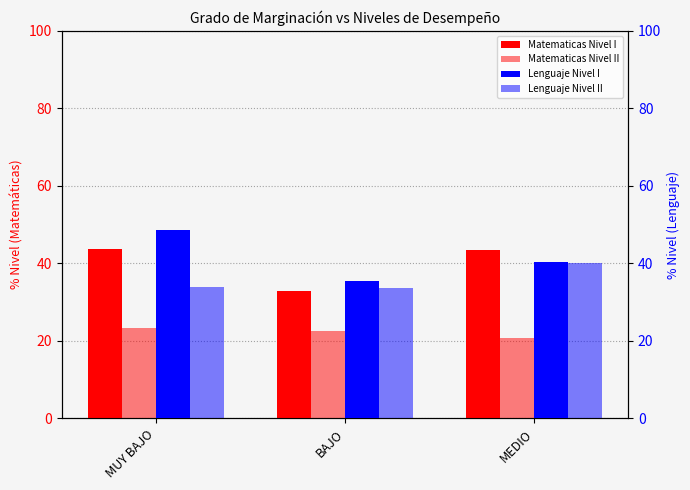

At which category is the sum across all series the highest?

MUY BAJO